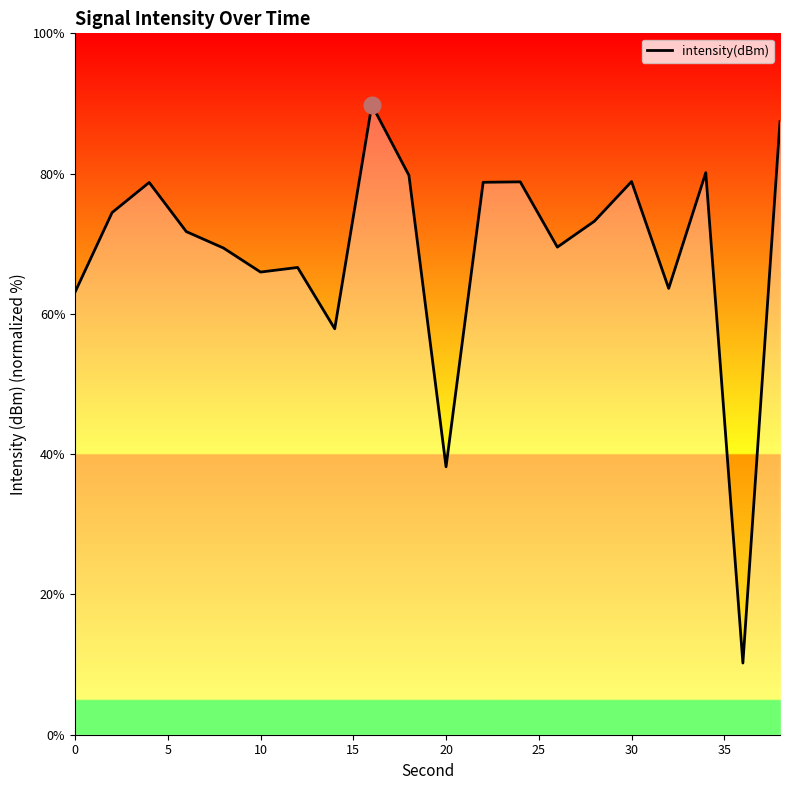

What is the smallest value displayed?

10.2